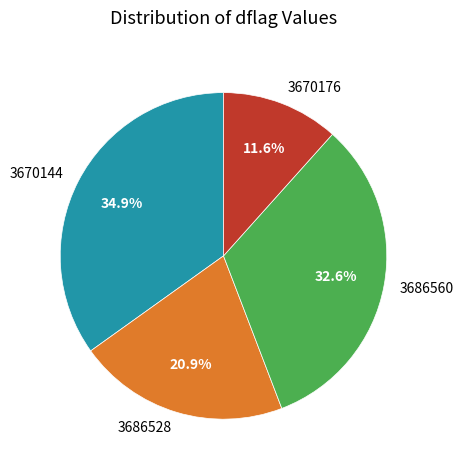

To the nearest percent, what percentage of the pie is 3686560?

33%